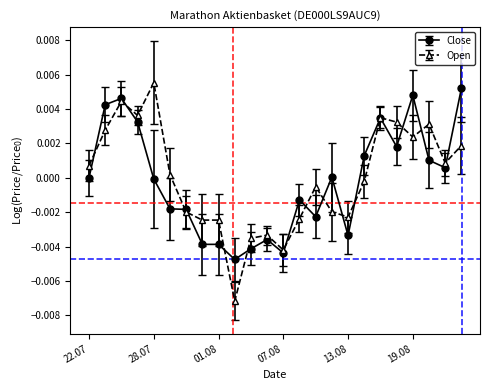

True or false: Open has more than 1 points higher than both neighbors.

True